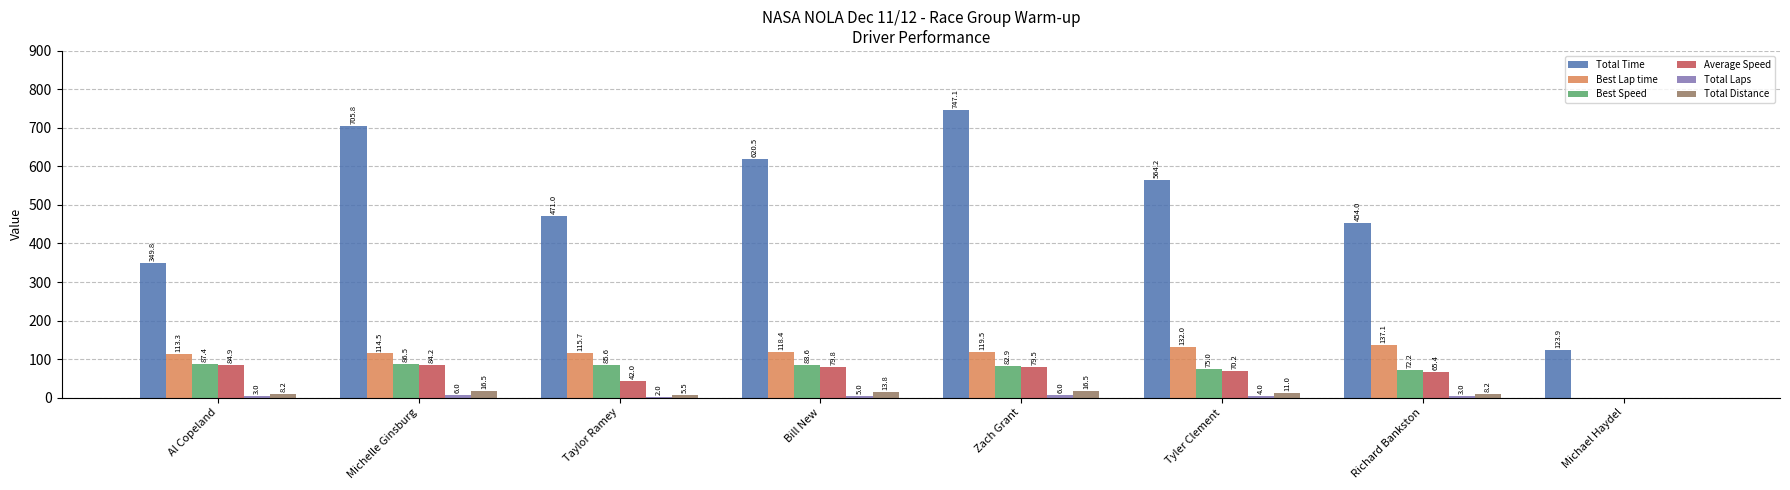

Is it true that Best Lap time equals 119.5 at Zach Grant?

True